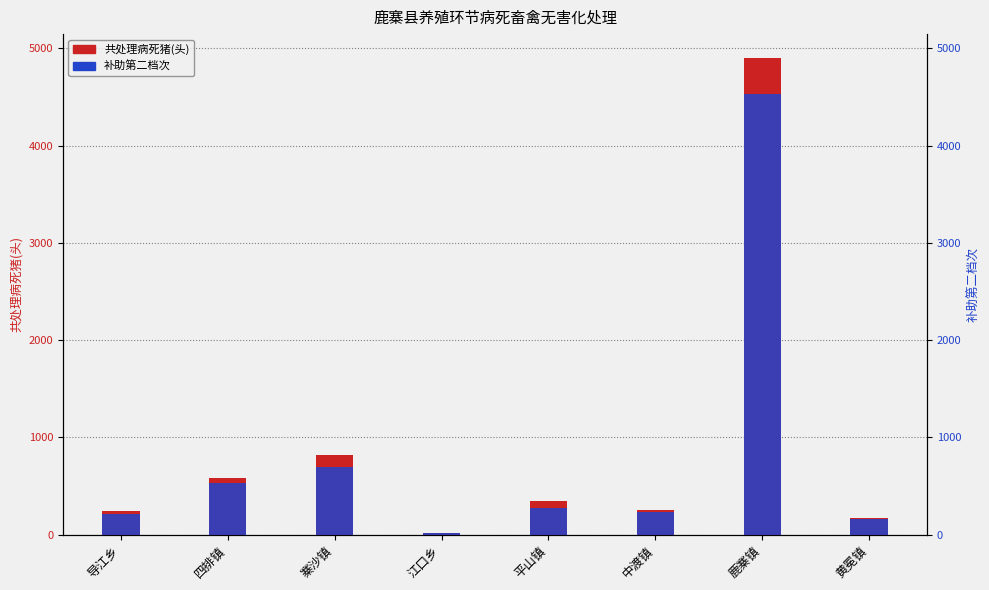

What is the minimum value shown in the chart?

13